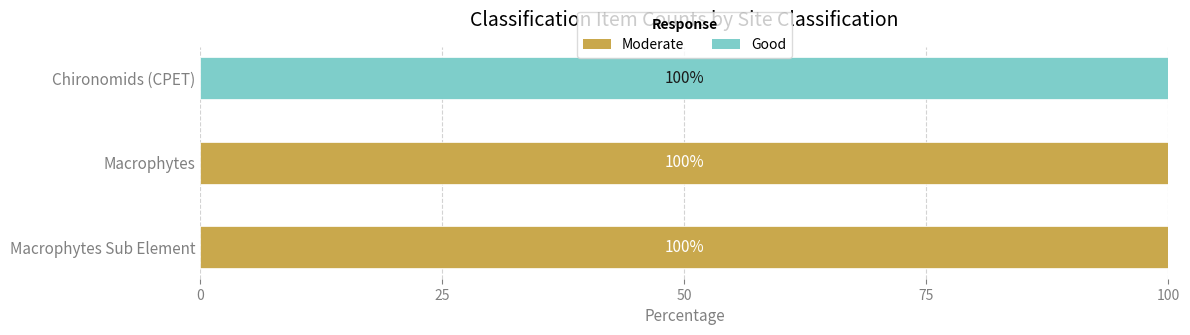

What is the total value across all series at Chironomids (CPET)?

100